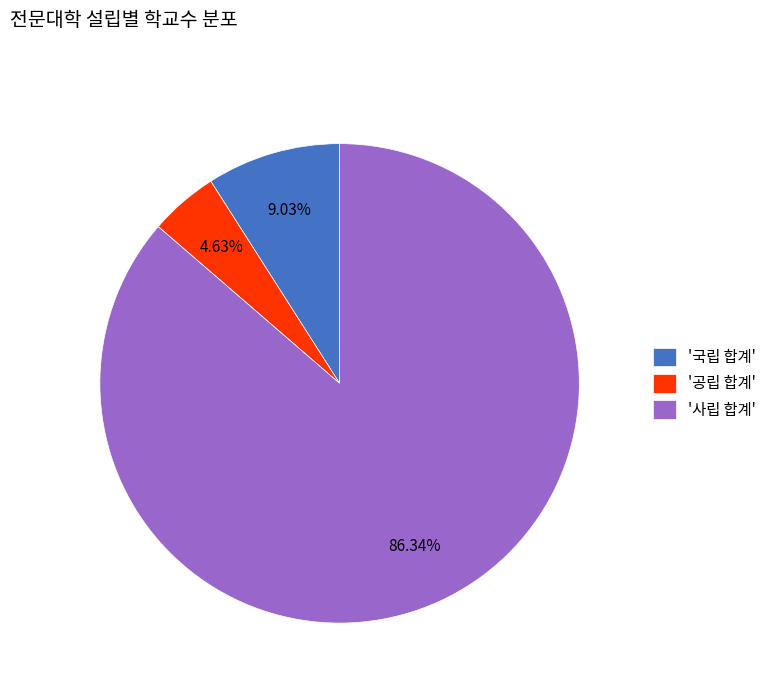

Do '국립 합계' and '사립 합계' together represent more than half of the pie?

Yes